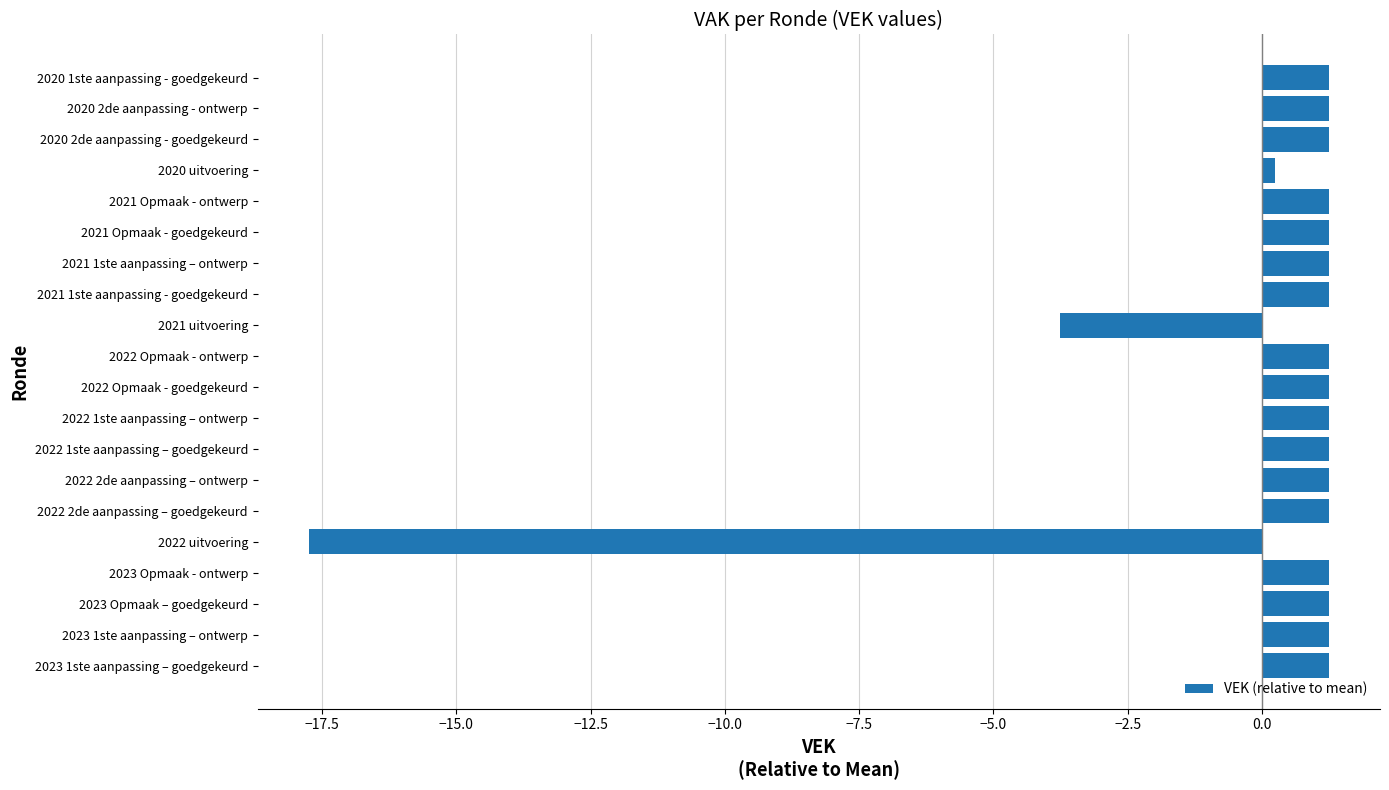

True or false: the data shows 1.9 at 2022 1ste aanpassing – ontwerp.

False